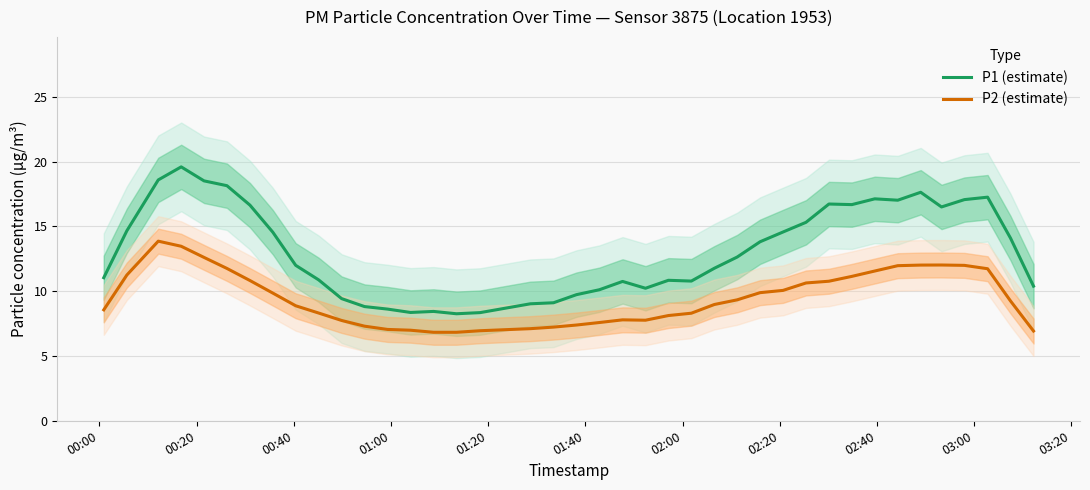

What is the lowest value of the P2 (estimate) series?

6.8